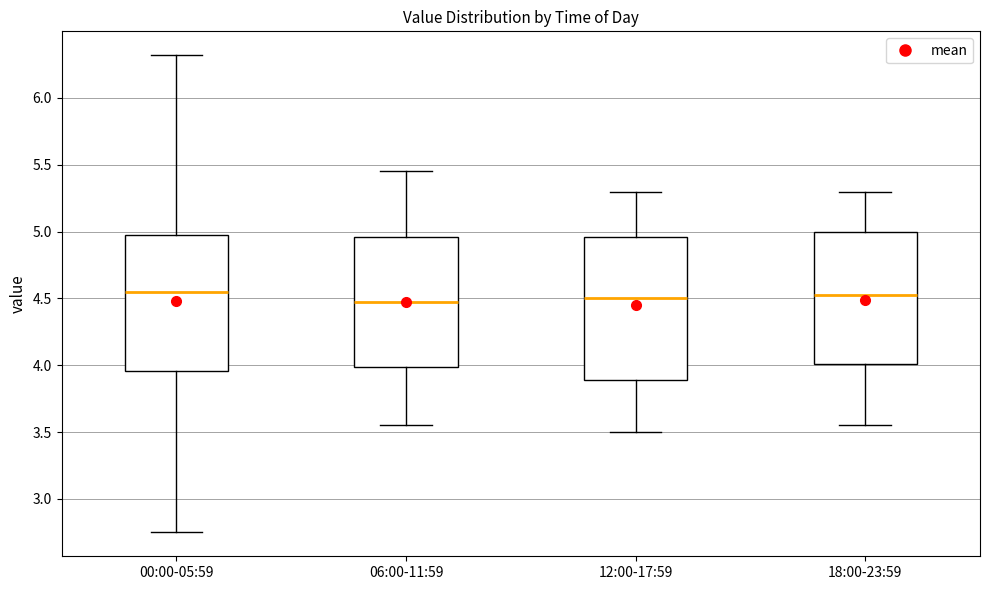

Where does the lower whisker of the box for 00:00-05:59 end on the y-axis? The values are not printed on the chart, so give them approximately, as read against the axis.

2.75